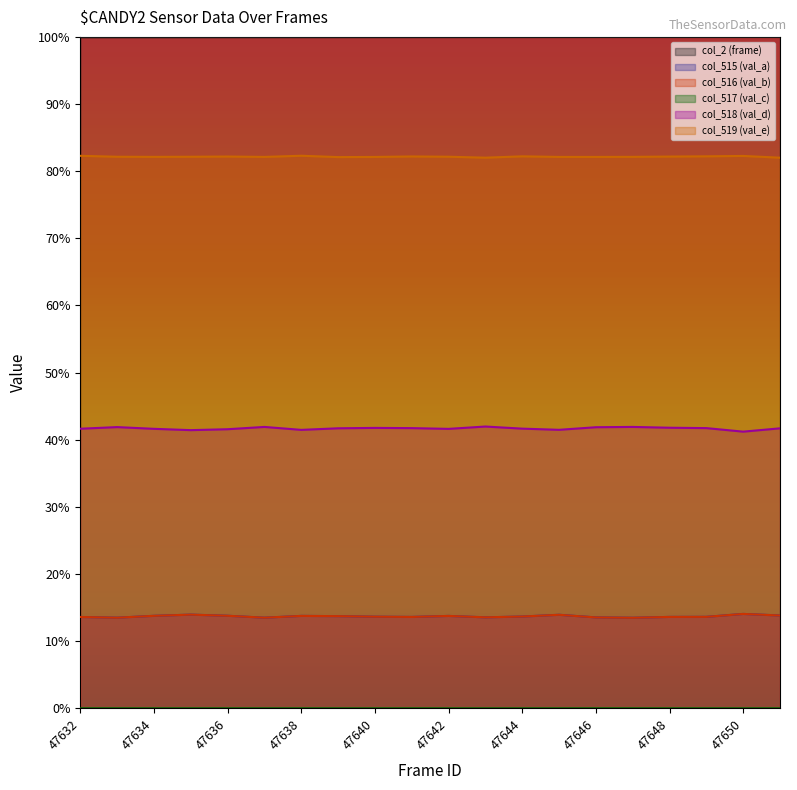

Rank the series at 47636 from highest to lowest value.

col_2 (frame), col_519 (val_e), col_518 (val_d), col_515 (val_a), col_516 (val_b), col_517 (val_c)